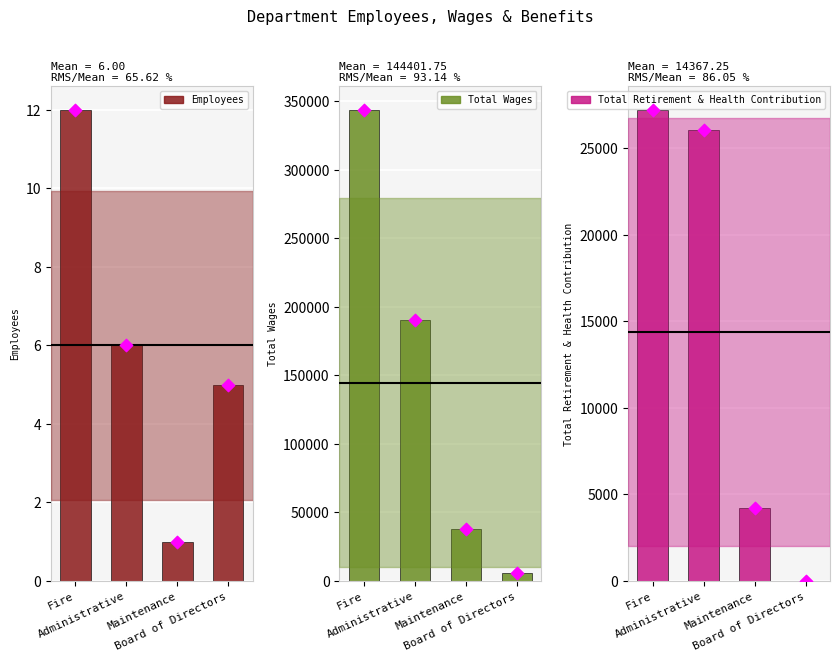

At which category is the sum across all series the highest?

Fire